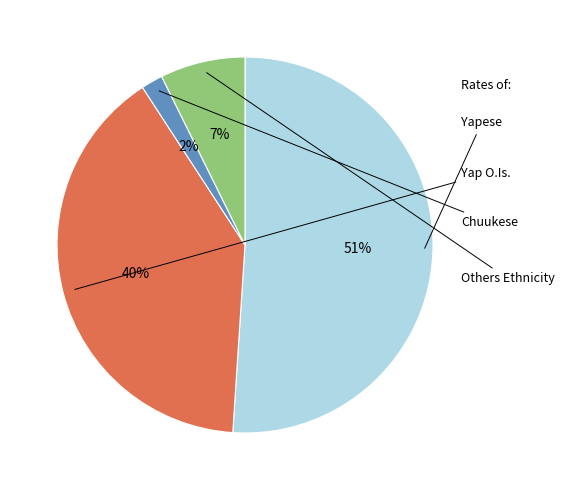

How many segments does this pie chart have?

4